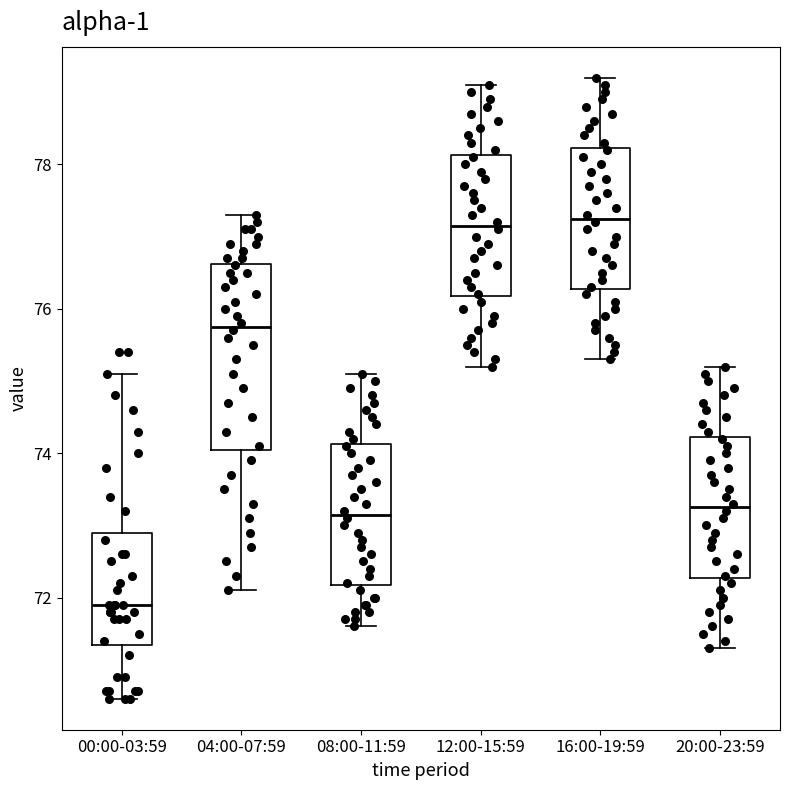

Which box's median line is the lowest?

00:00-03:59